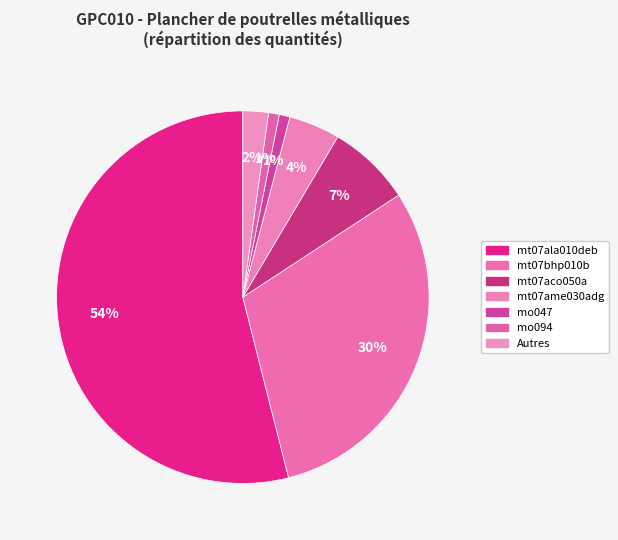

How many segments does this pie chart have?

7